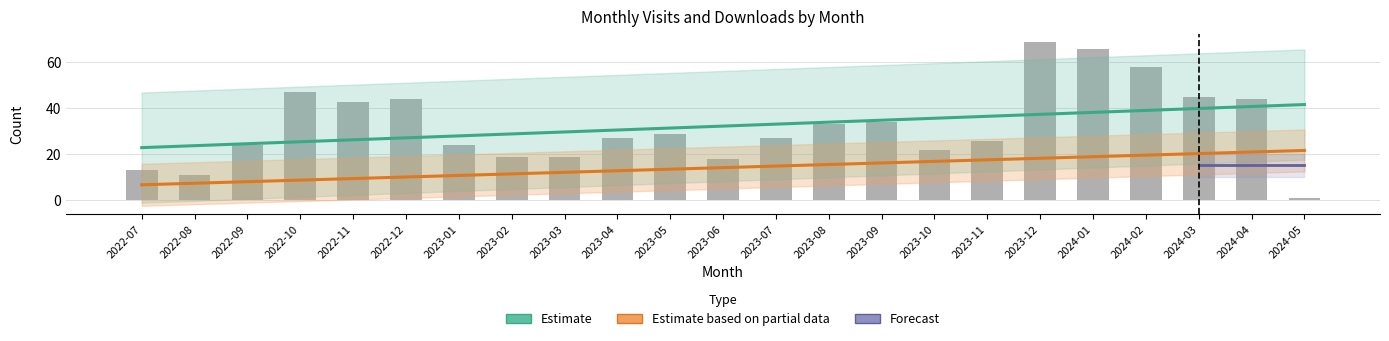

What is the greatest value displayed?

69